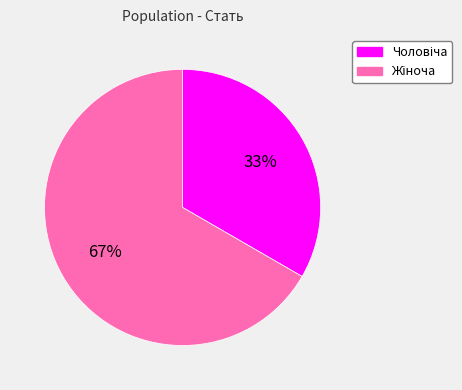

To the nearest percent, what is the average slice percentage?

50%